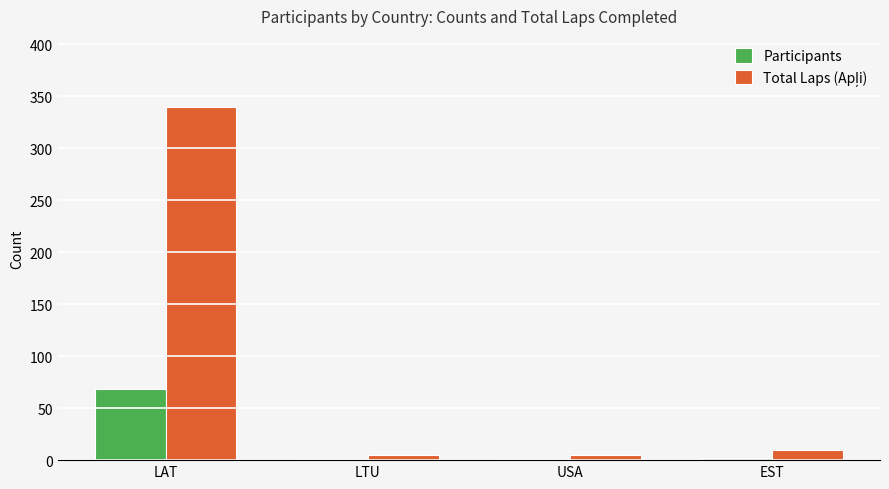

What is the maximum value for Participants?

68